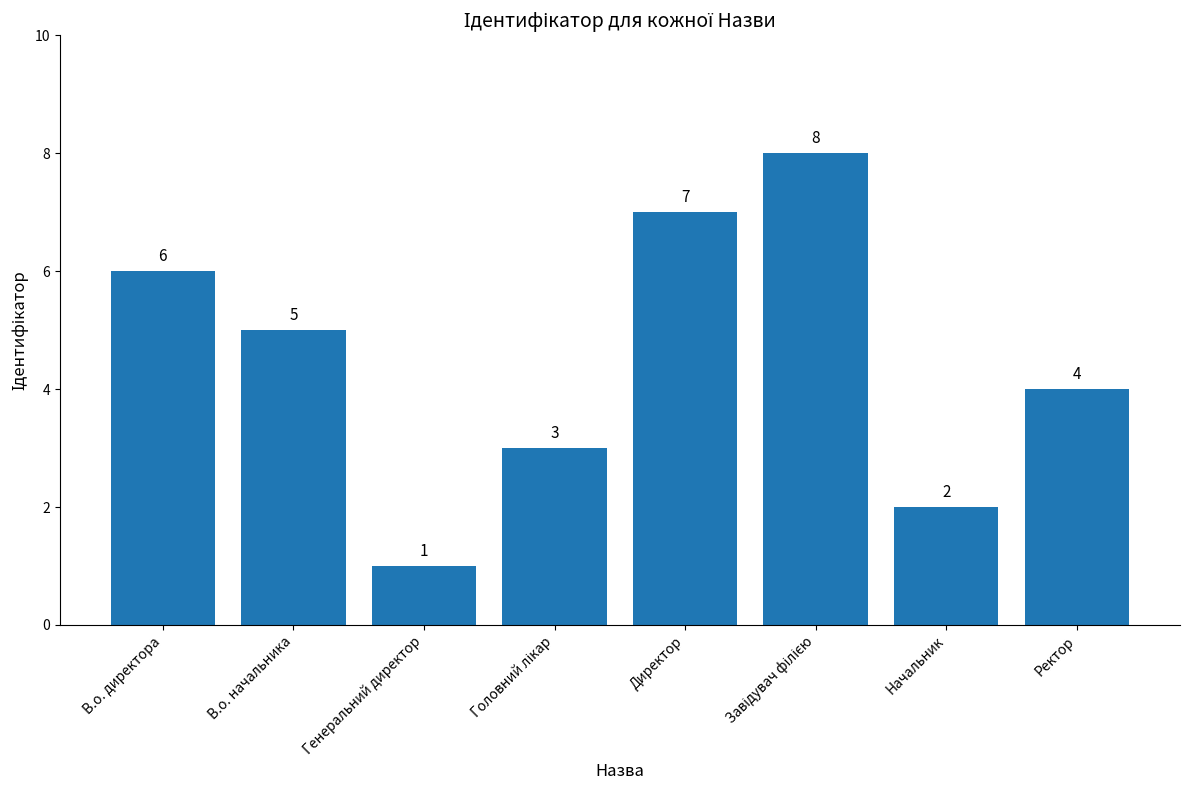

What is the difference between the maximum and minimum values?

7